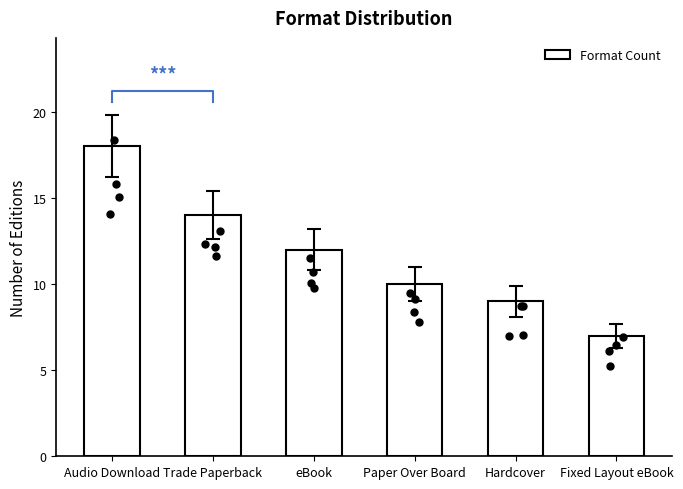

Approximately how many times larger is the value at Paper Over Board compared to Hardcover?

1.1